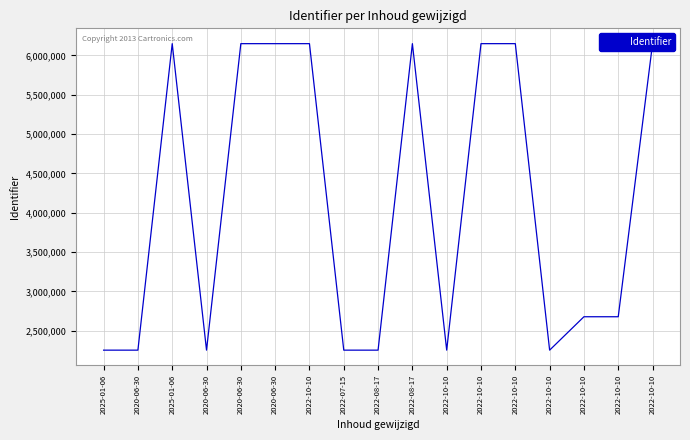

Approximately how many times larger is the value at 2022-08-17 compared to 2022-10-10?

1.0